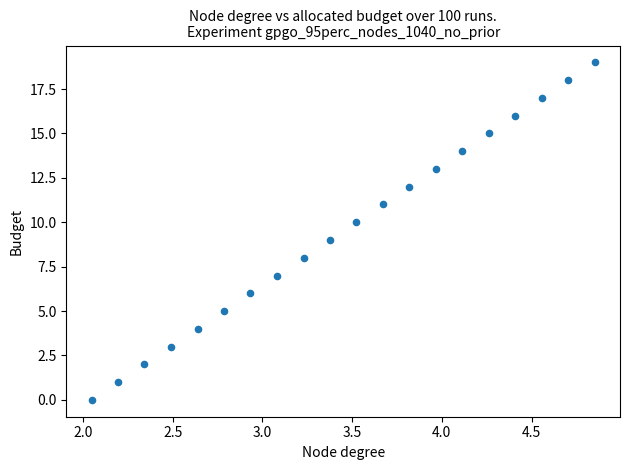

What is the range of Y values (max minus min)?

19